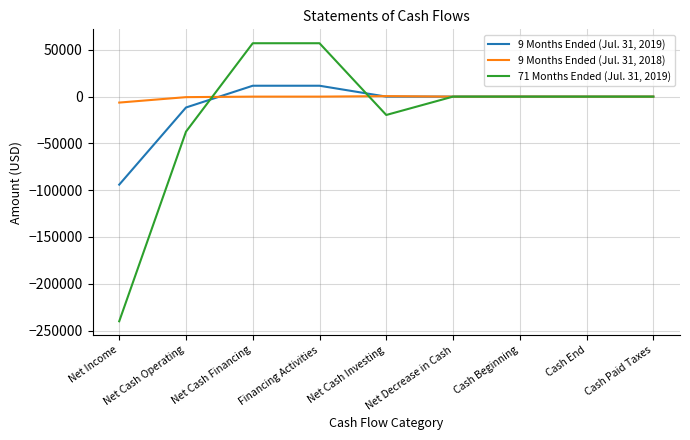

What is the greatest value displayed?

57046